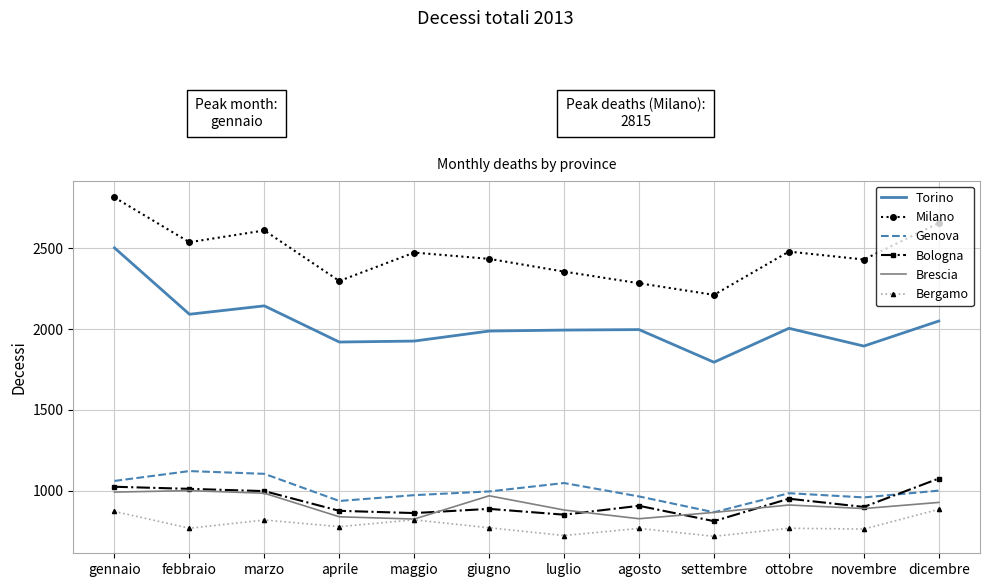

What is the difference between the second highest and minimum values in the Torino series?

349